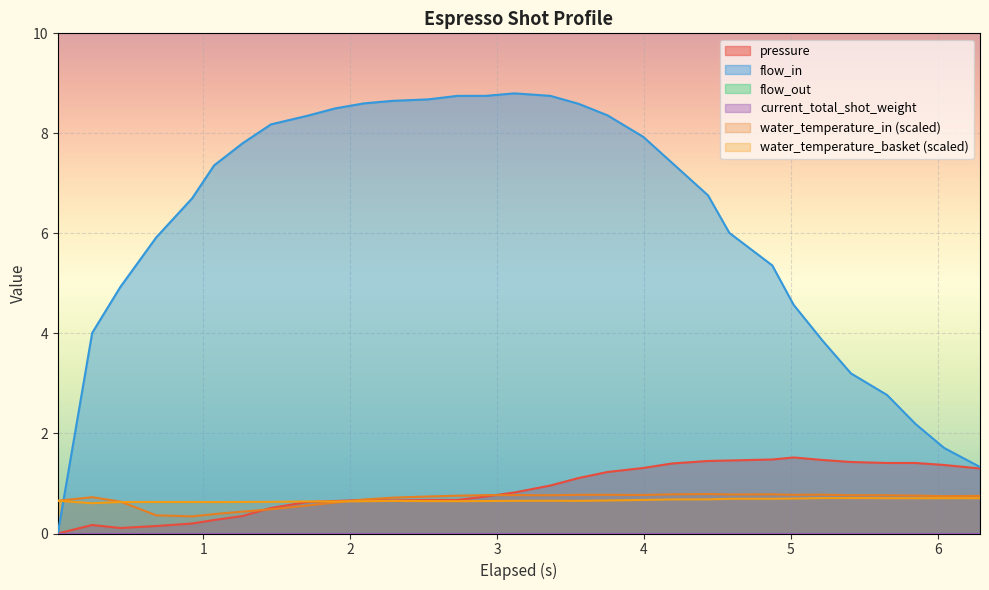

At how many categories does at least one series exceed 8?

12